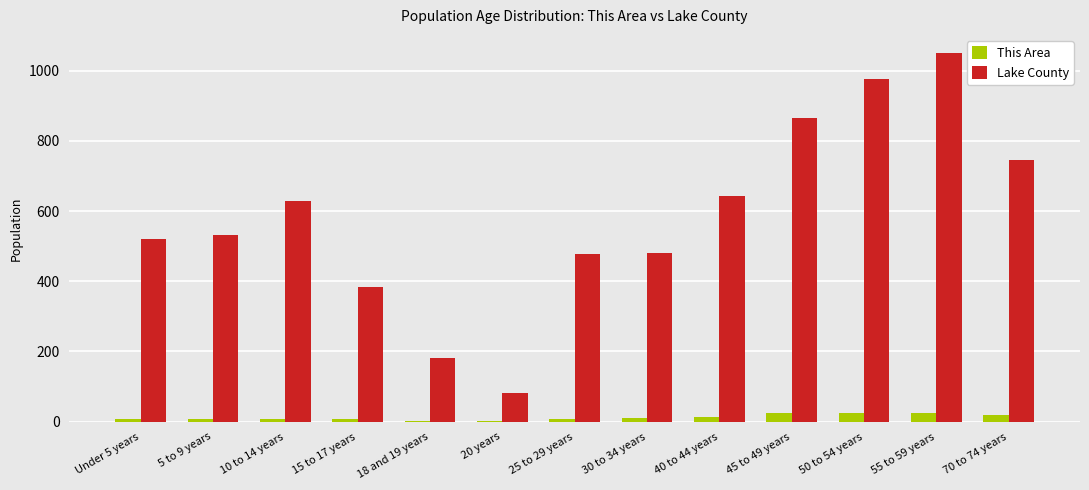

The Lake County series shows 531 at 5 to 9 years. True or false?

True